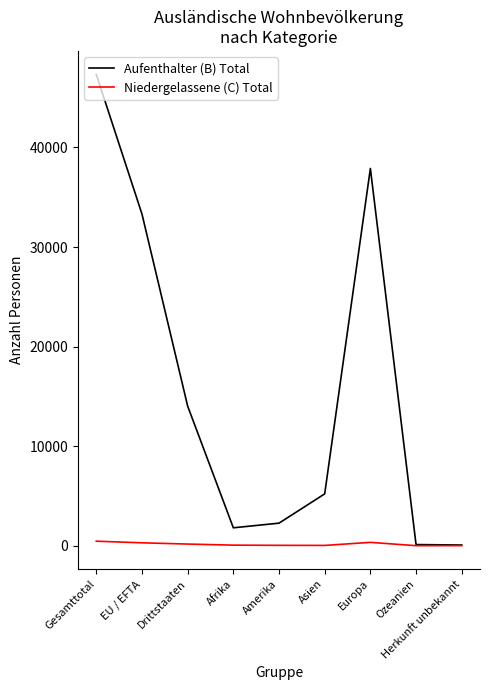

True or false: Niedergelassene (C) Total has a value of 54 at Afrika.

True